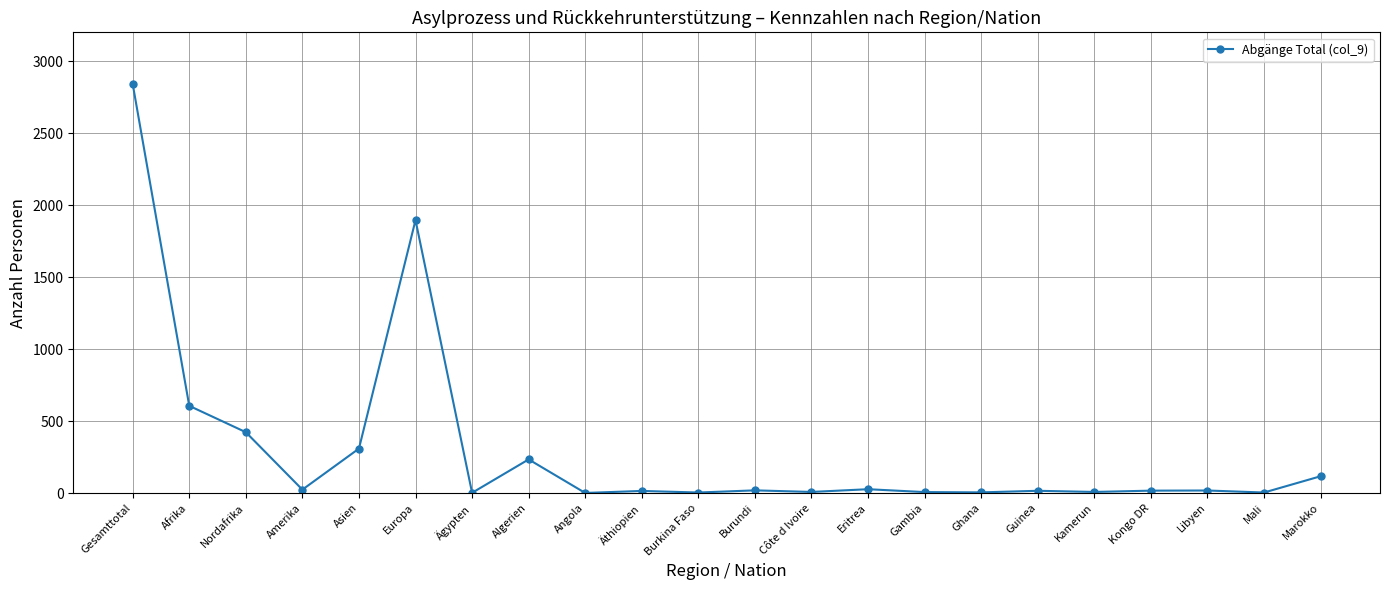

The chart shows a value of 24 at Amerika. True or false?

True